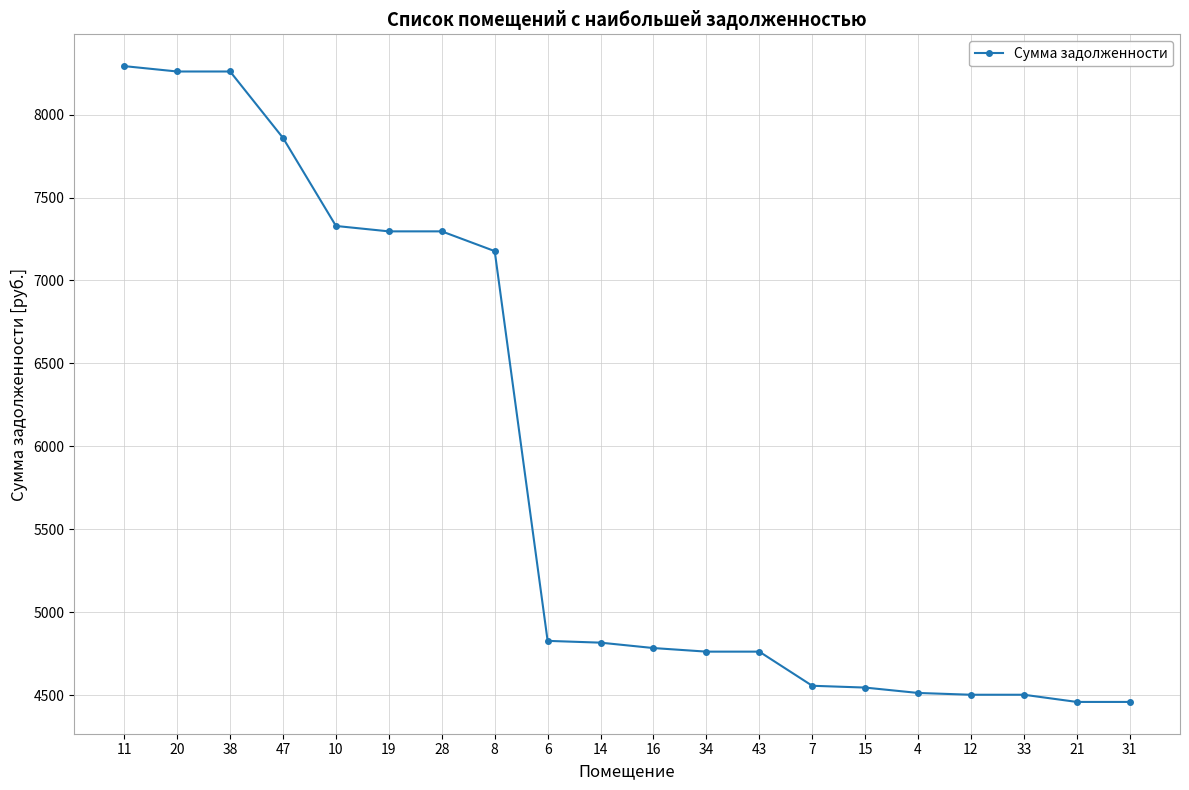

True or false: the data shows 2787.0 at 4.

False